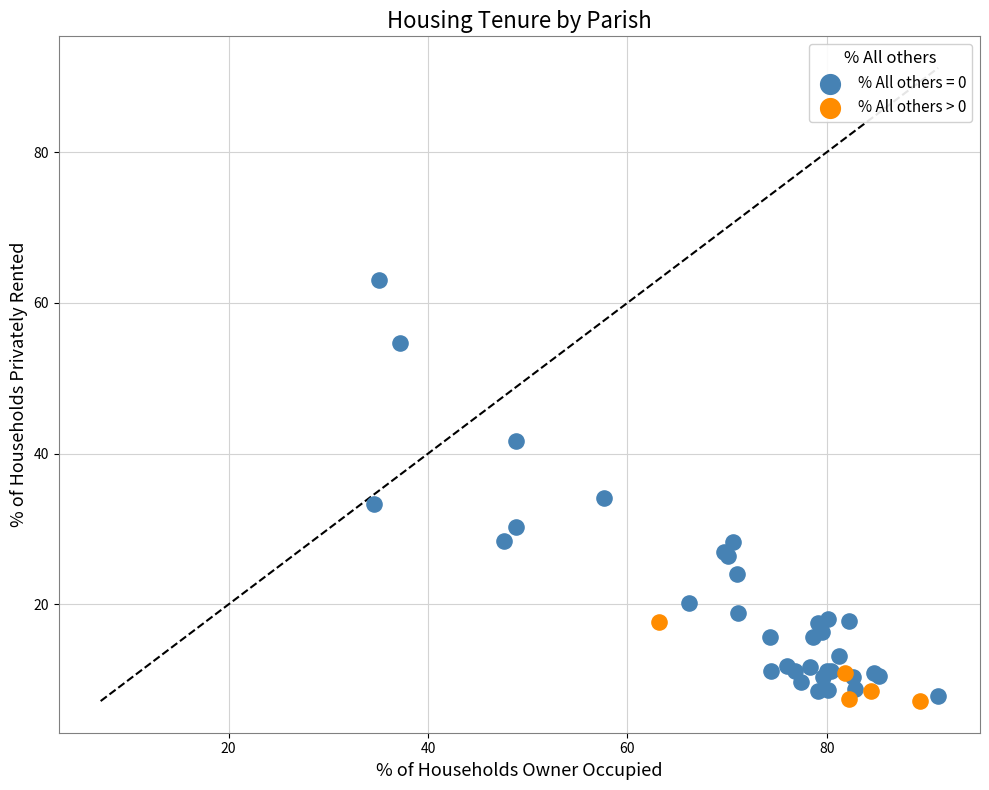

Which series has the largest Y range (max minus min)?

% All others = 0